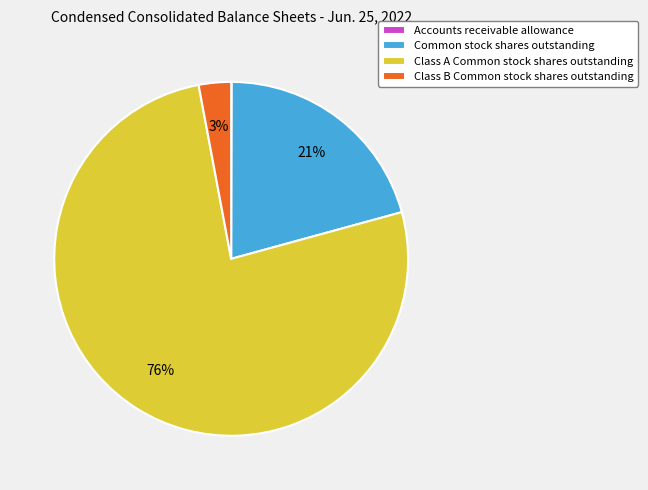

Which has a higher value, Class B Common stock shares outstanding or Class A Common stock shares outstanding?

Class A Common stock shares outstanding